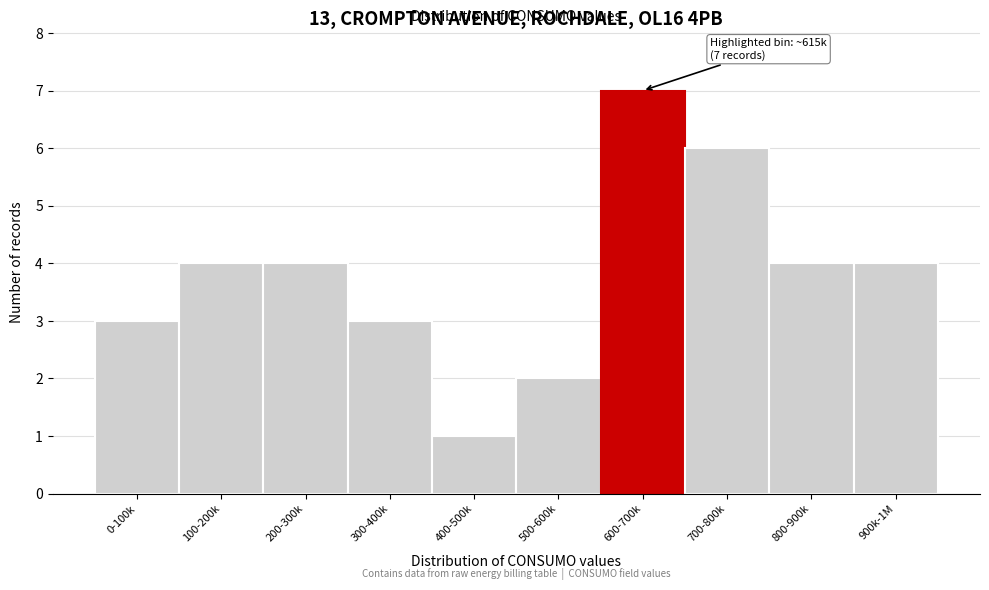

Reading right to left, what are all the values shown in this chart?

4	4	6	7	2	1	3	4	4	3